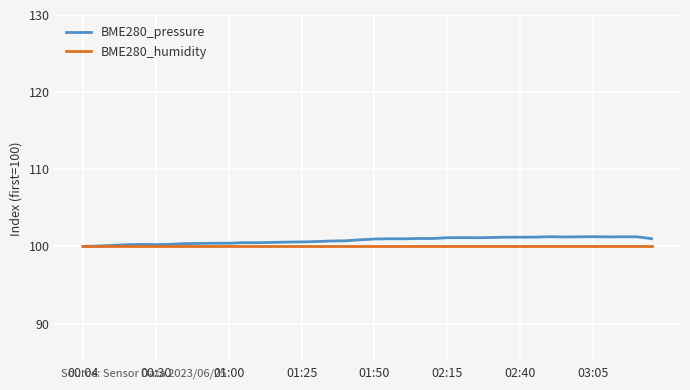

What is the highest value of the BME280_humidity series?

100.0